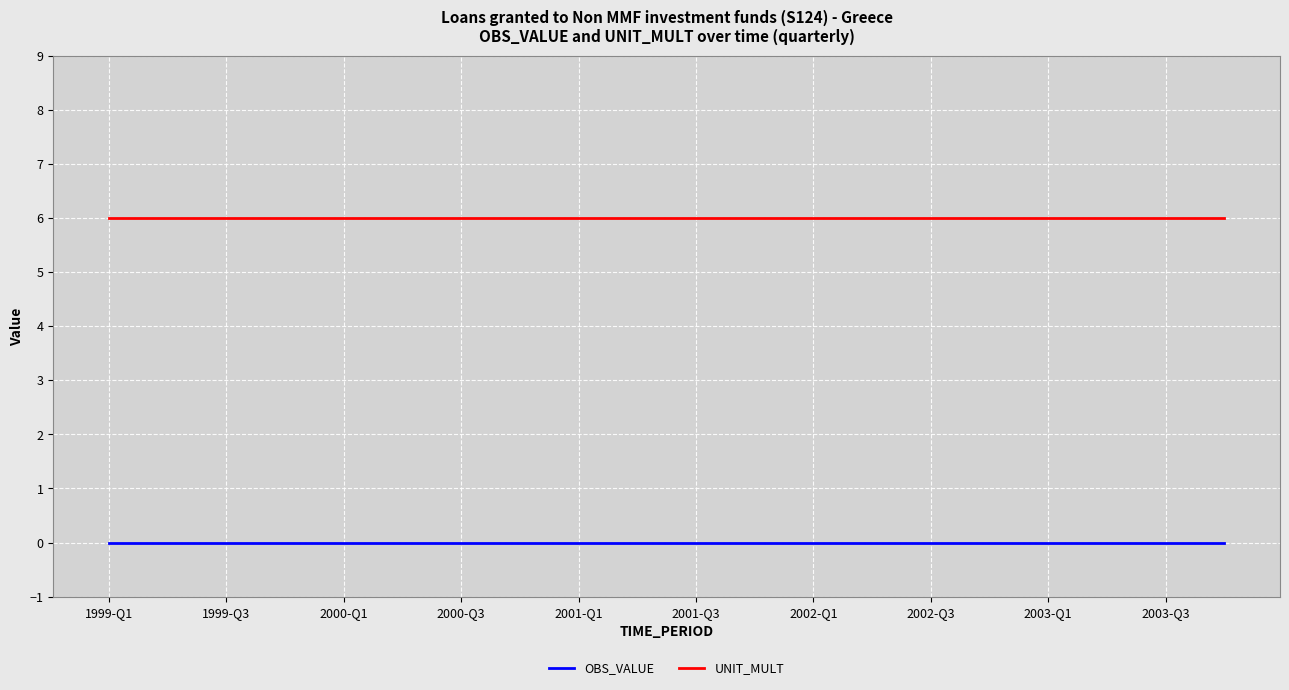

True or false: UNIT_MULT and OBS_VALUE intersect in this chart.

False